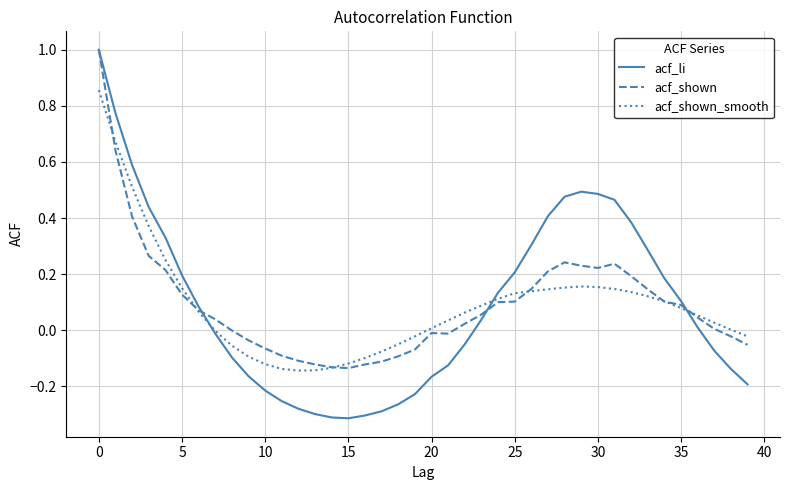

Which series has the widest spread of values?

acf_li